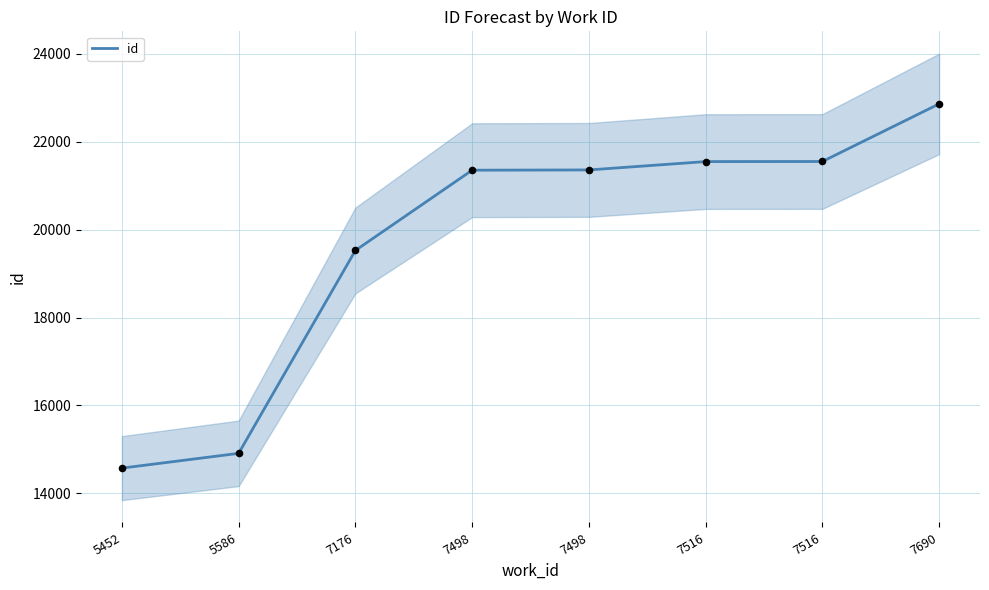

Approximately how many times larger is the value at 7690 compared to 7176?

1.2